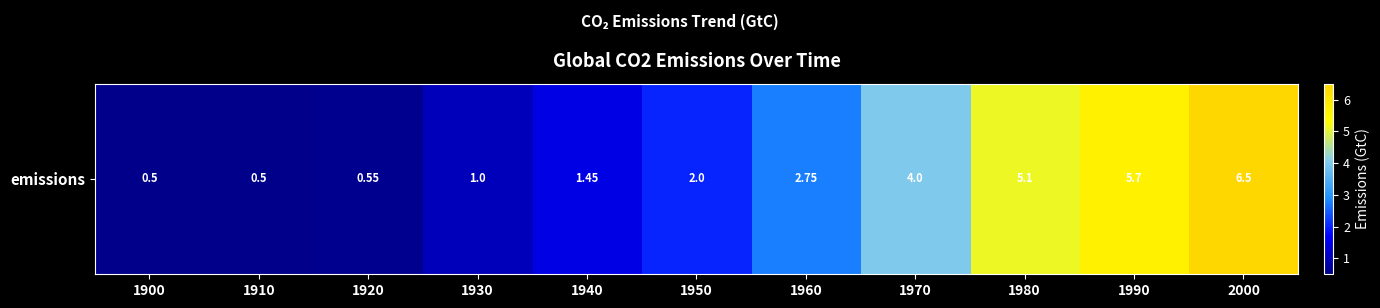

Reading left to right, list all the values displayed in this chart.

0.5	0.5	0.6	1.0	1.4	2.0	2.8	4.0	5.1	5.7	6.5